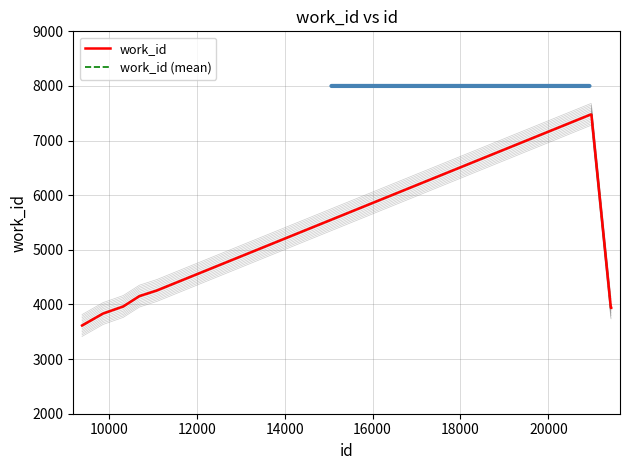

Where does the work_id (mean) series first go above 3963?

14000